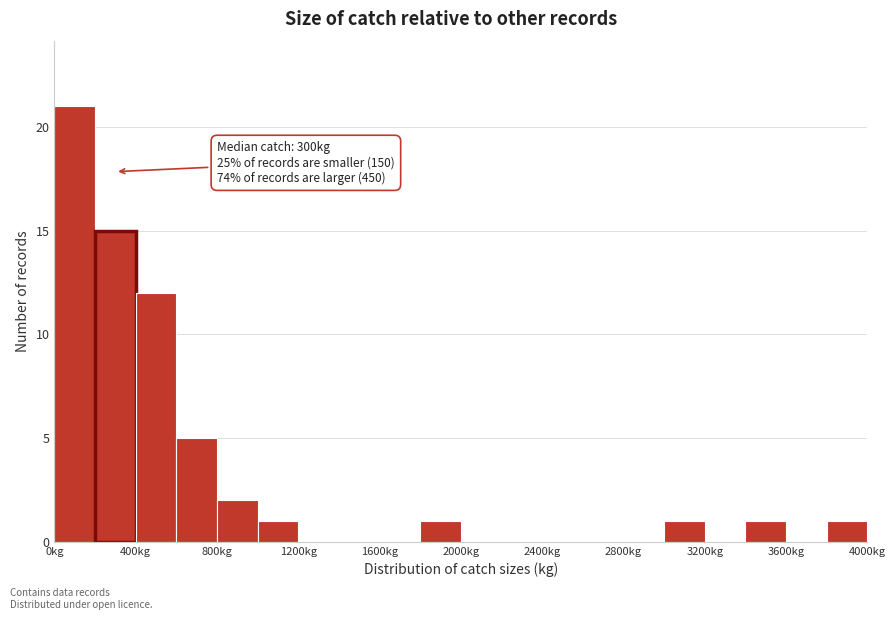

Over which range of the x-axis is the bar tallest?

0 to 200